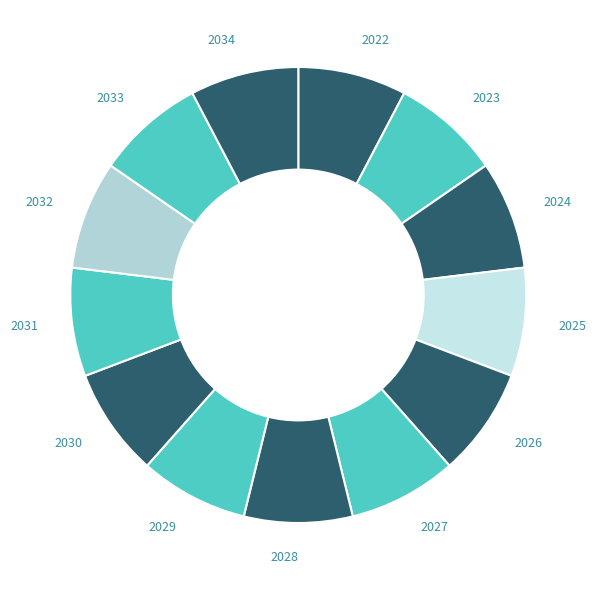

Is there any slice that represents more than half of the pie?

No